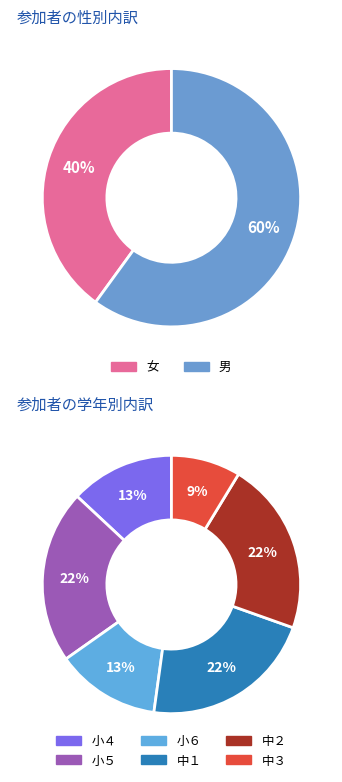

What percentage do 女 and 男 together represent?

100.0%